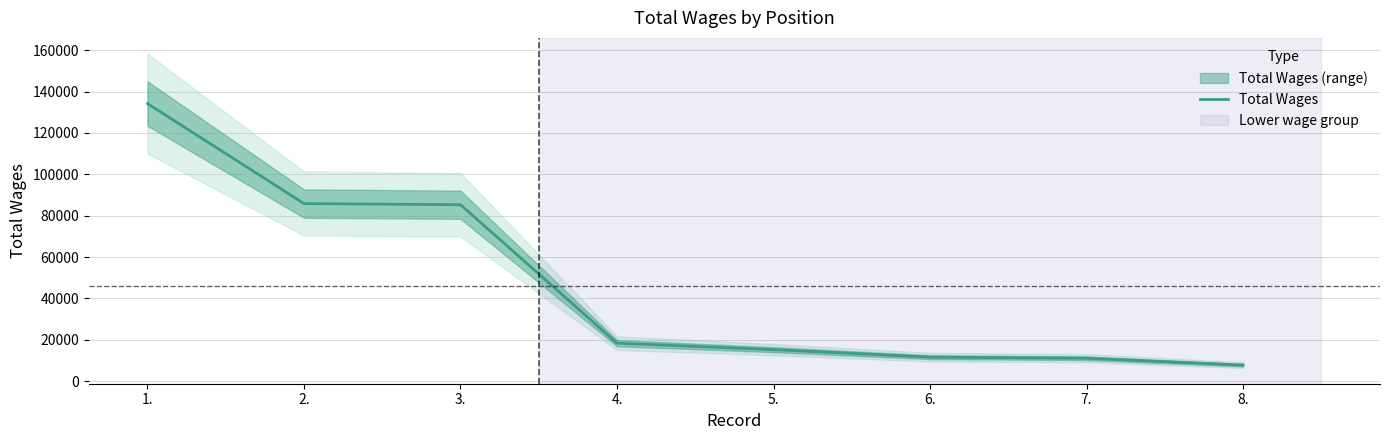

At which category does the chart reach its minimum across all series?

8.